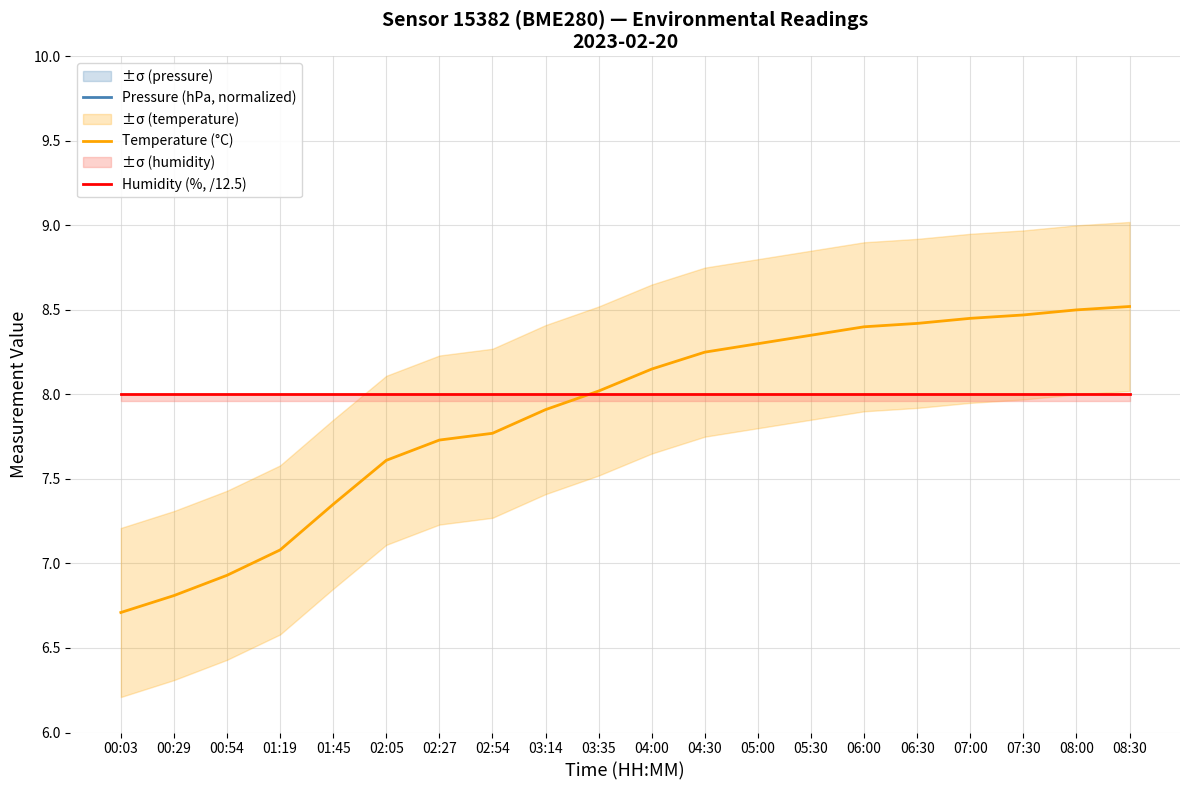

Is the value of Pressure (hPa, normalized) at 05:00 greater than the value of Humidity (%, /12.5) at 06:30?

No